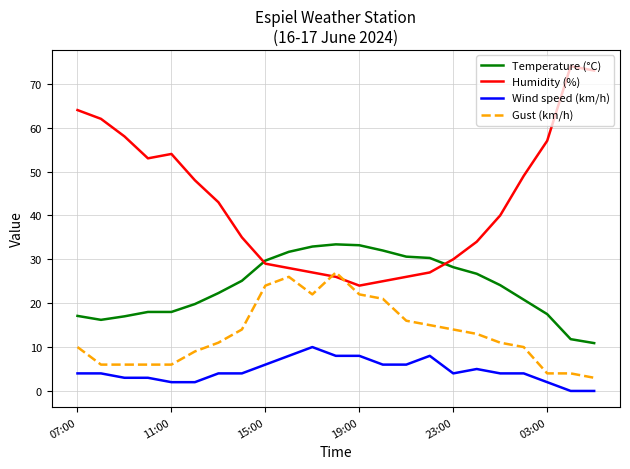

True or false: Gust (km/h) and Wind speed (km/h) intersect in this chart.

False